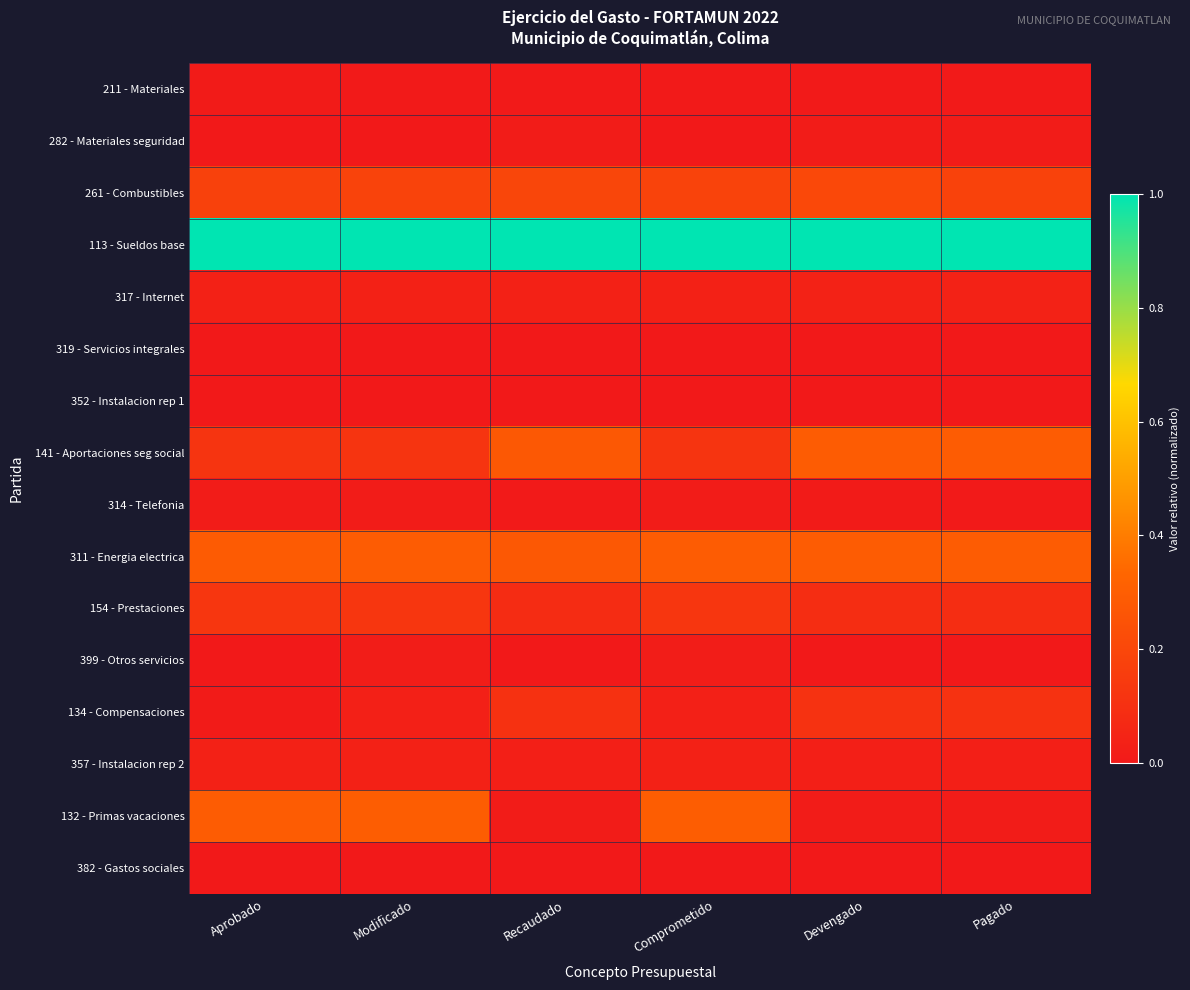

Reading left to right, transcribe all the data shown in this chart.

211 - Materiales: Aprobado=0.0	Modificado=0.0	Recaudado=0.0	Comprometido=0.0	Devengado=0.0	Pagado=0.0
282 - Materiales seguridad: Aprobado=0.0	Modificado=0.0	Recaudado=0.0	Comprometido=0.0	Devengado=0.0	Pagado=0.0
261 - Combustibles: Aprobado=0.2	Modificado=0.2	Recaudado=0.2	Comprometido=0.2	Devengado=0.2	Pagado=0.2
113 - Sueldos base: Aprobado=1.0	Modificado=1.0	Recaudado=1.0	Comprometido=1.0	Devengado=1.0	Pagado=1.0
317 - Internet: Aprobado=0.0	Modificado=0.0	Recaudado=0.0	Comprometido=0.0	Devengado=0.0	Pagado=0.0
319 - Servicios integrales: Aprobado=0.0	Modificado=0.0	Recaudado=0.0	Comprometido=0.0	Devengado=0.0	Pagado=0.0
352 - Instalacion rep 1: Aprobado=0.0	Modificado=0.0	Recaudado=0.0	Comprometido=0.0	Devengado=0.0	Pagado=0.0
141 - Aportaciones seg social: Aprobado=0.1	Modificado=0.1	Recaudado=0.3	Comprometido=0.1	Devengado=0.3	Pagado=0.3
314 - Telefonia: Aprobado=0.0	Modificado=0.0	Recaudado=0.0	Comprometido=0.0	Devengado=0.0	Pagado=0.0
311 - Energia electrica: Aprobado=0.3	Modificado=0.3	Recaudado=0.3	Comprometido=0.3	Devengado=0.3	Pagado=0.3
154 - Prestaciones: Aprobado=0.1	Modificado=0.1	Recaudado=0.1	Comprometido=0.1	Devengado=0.1	Pagado=0.1
399 - Otros servicios: Aprobado=0.0	Modificado=0.0	Recaudado=0.0	Comprometido=0.0	Devengado=0.0	Pagado=0.0
134 - Compensaciones: Aprobado=0.0	Modificado=0.0	Recaudado=0.1	Comprometido=0.0	Devengado=0.1	Pagado=0.1
357 - Instalacion rep 2: Aprobado=0.0	Modificado=0.0	Recaudado=0.0	Comprometido=0.0	Devengado=0.0	Pagado=0.0
132 - Primas vacaciones: Aprobado=0.3	Modificado=0.3	Recaudado=0.0	Comprometido=0.3	Devengado=0.0	Pagado=0.0
382 - Gastos sociales: Aprobado=0.0	Modificado=0.0	Recaudado=0.0	Comprometido=0.0	Devengado=0.0	Pagado=0.0